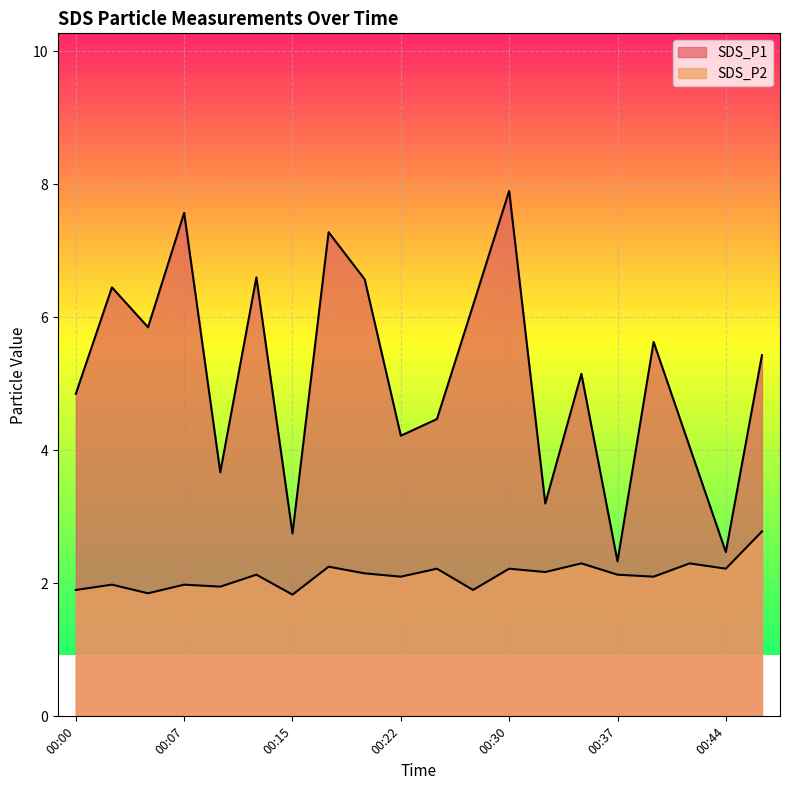

What is the total value across all series at 00:03?

8.4